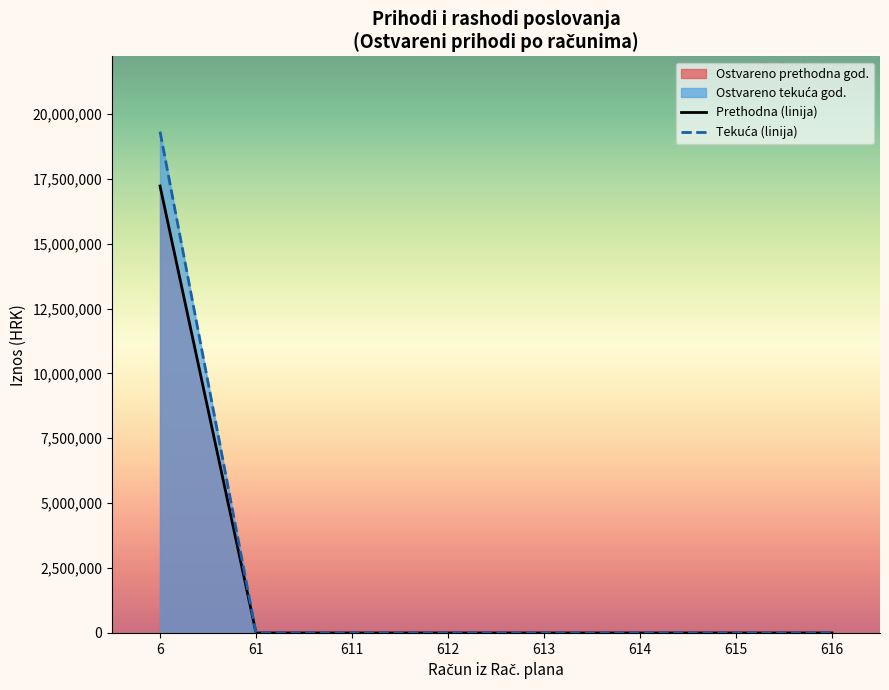

True or false: Prihodi od poreza has more than 2 interior local peaks.

False